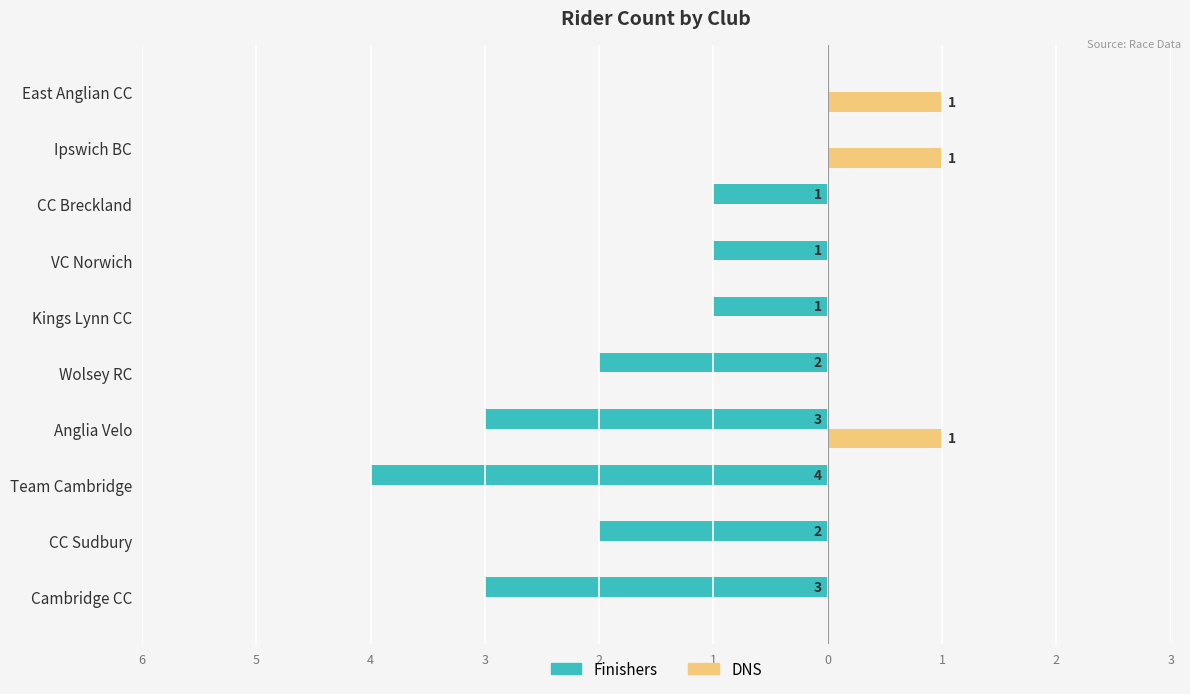

Reading right to left, transcribe all the data shown in this chart.

Finishers: 0	0	-1	-1	-1	-2	-3	-4	-2	-3
DNS: 1	1	0	0	0	0	1	0	0	0